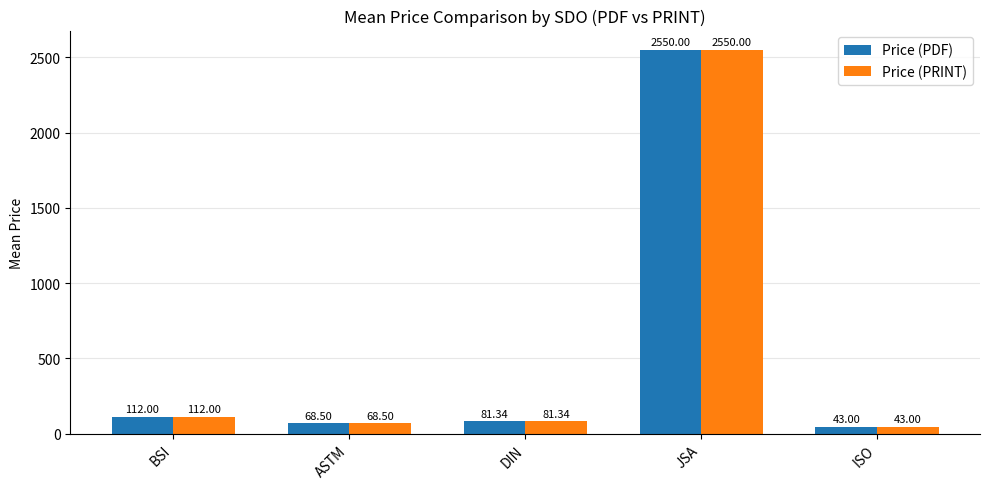

Which category has the lowest value in the Price (PDF) series?

ISO